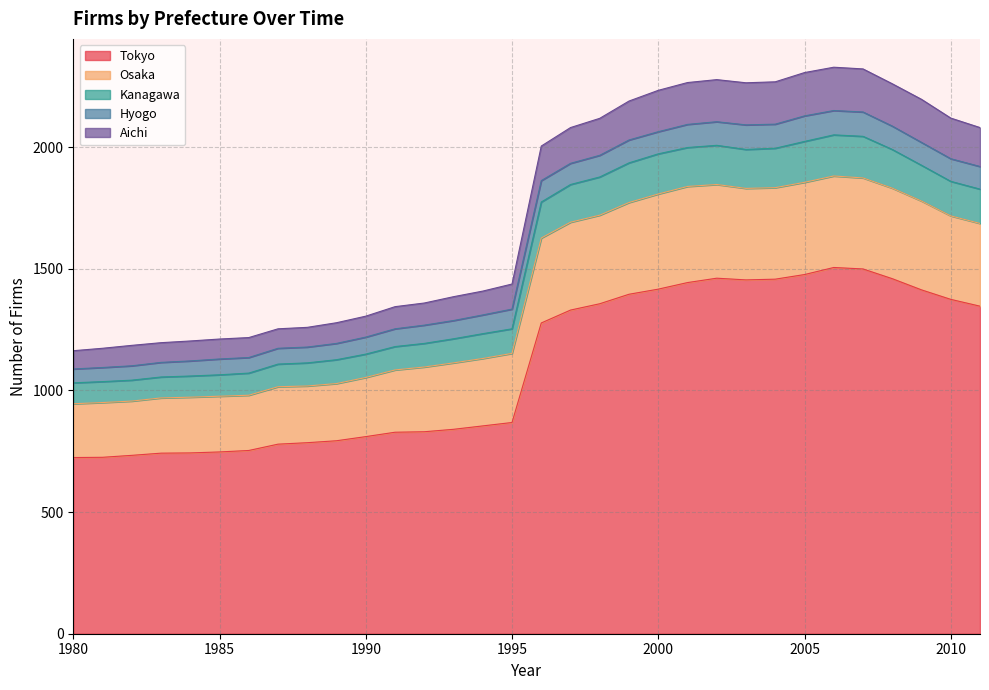

What is the minimum value for Tokyo?

724